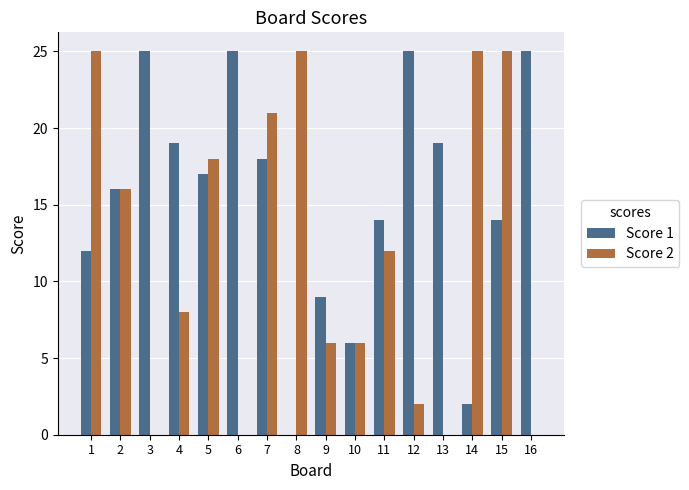

Which series changed the most between 6 and 7?

Score 2